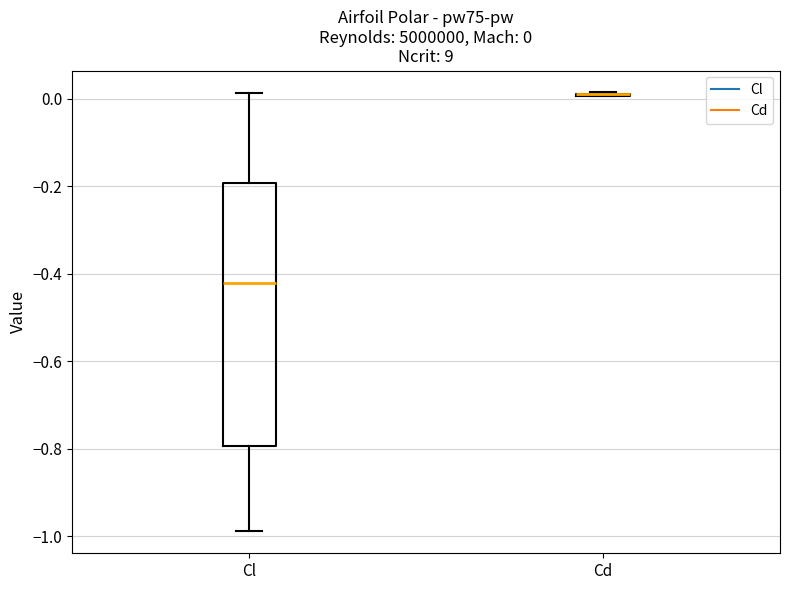

Which box is the tallest, from its lower edge to its upper edge?

Cl